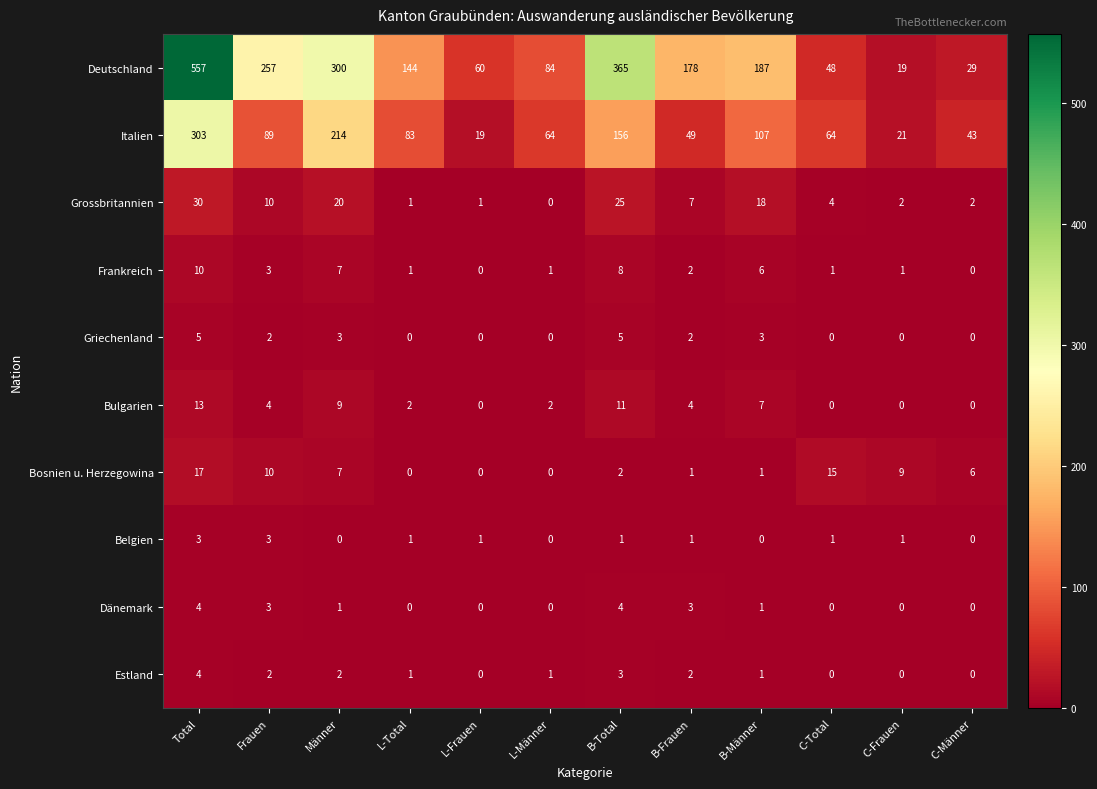

Which series has the largest range (max minus min)?

Deutschland